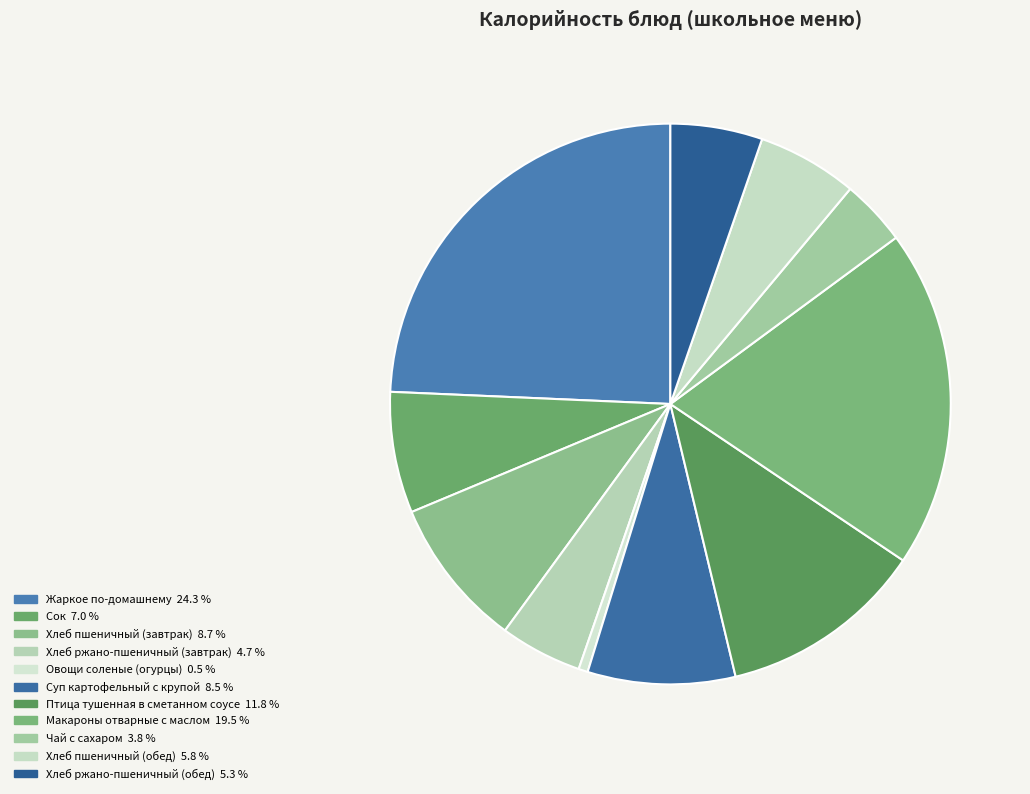

To the nearest percent, what is the difference between the Макароны отварные с маслом and Сок slice percentages?

13%